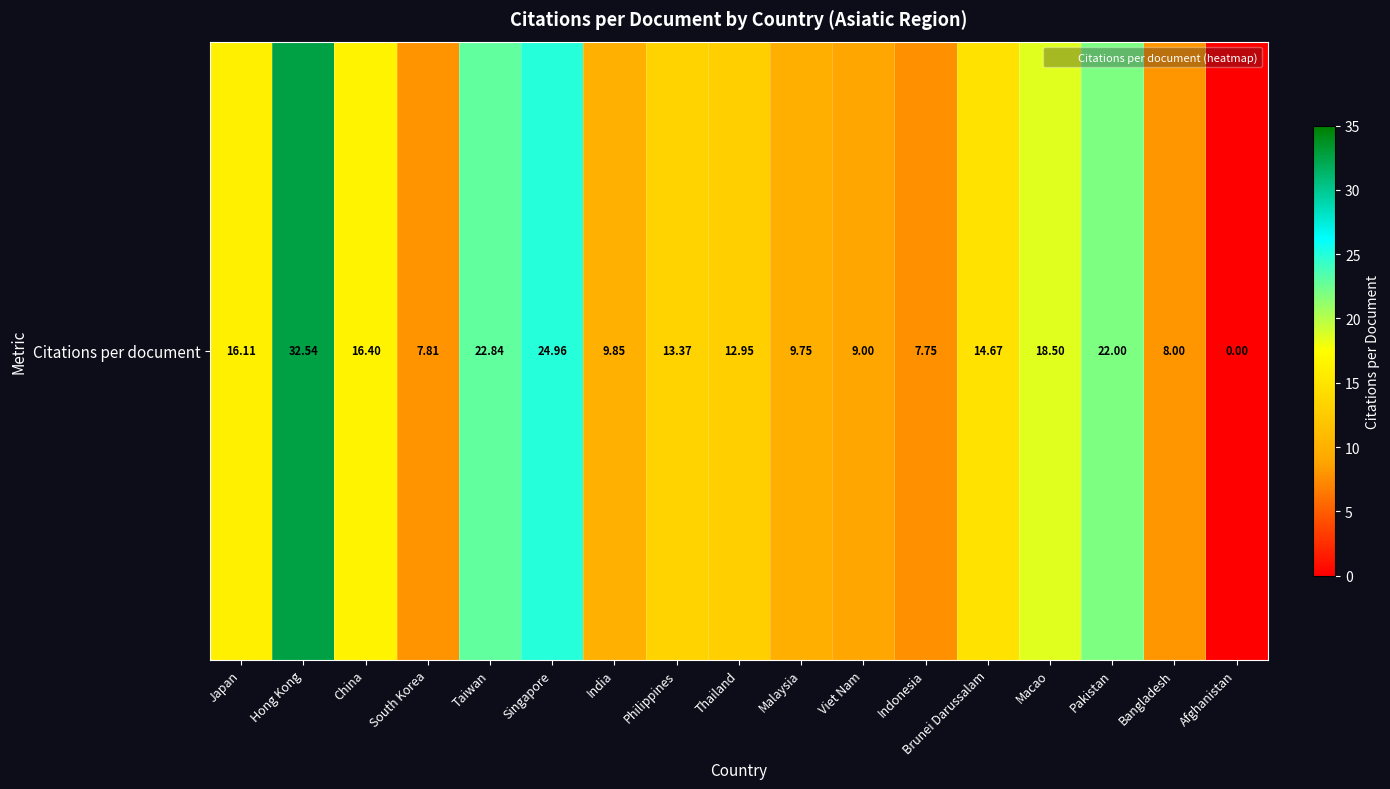

What is the ratio of the value at Philippines to the value at Bangladesh?

1.7